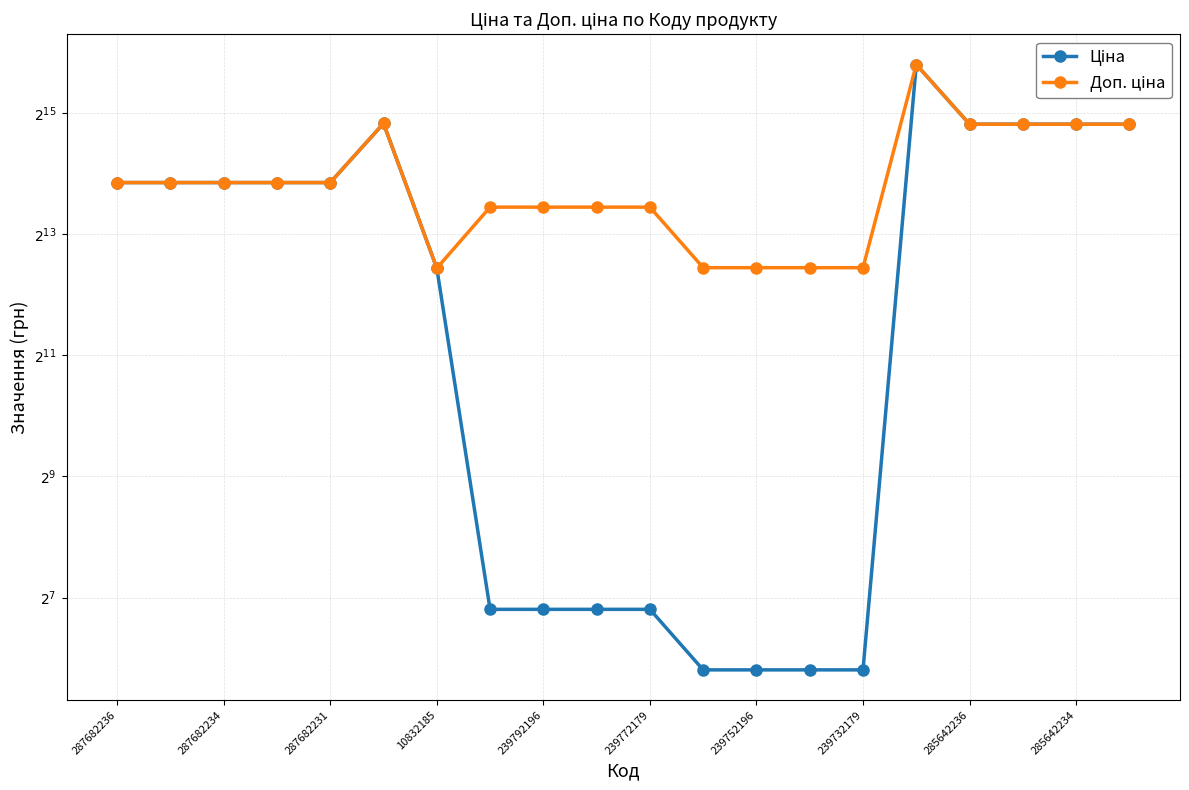

What is the smallest value displayed?

55.9